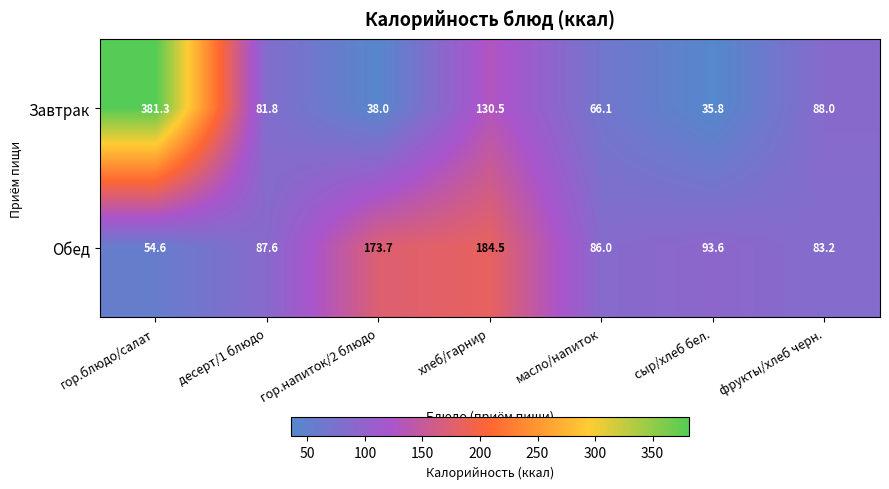

At which label does Завтрак reach its peak?

гор.блюдо/салат